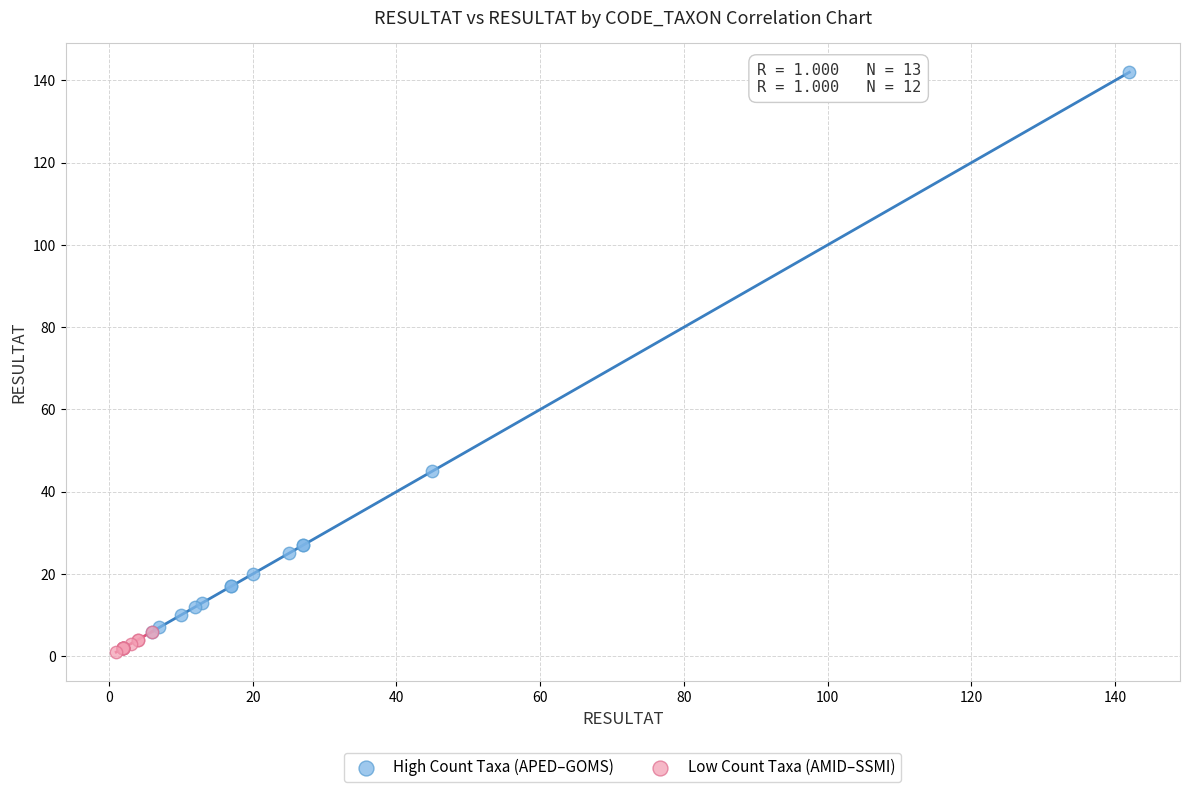

Which series has the largest Y range (max minus min)?

High Count Taxa (APED–GOMS)